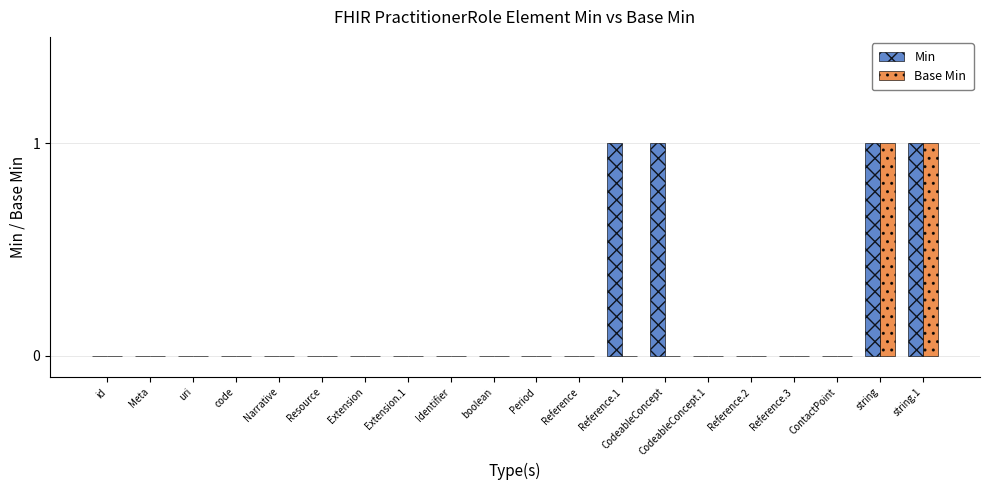

Which series has the largest total across all categories?

Min